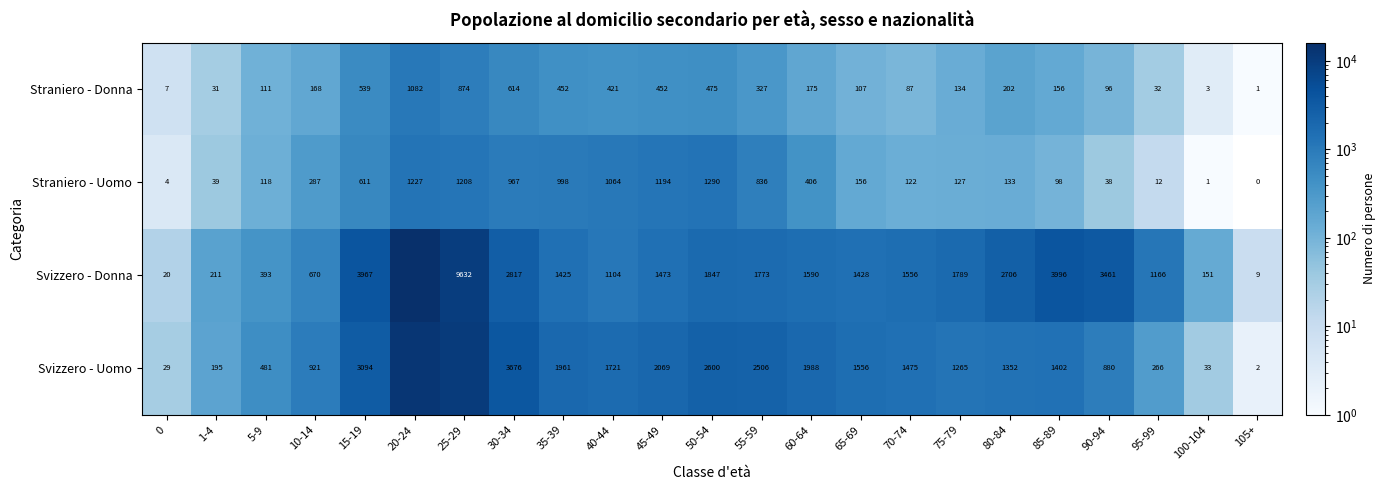

At which category is the sum across all series the highest?

20-24